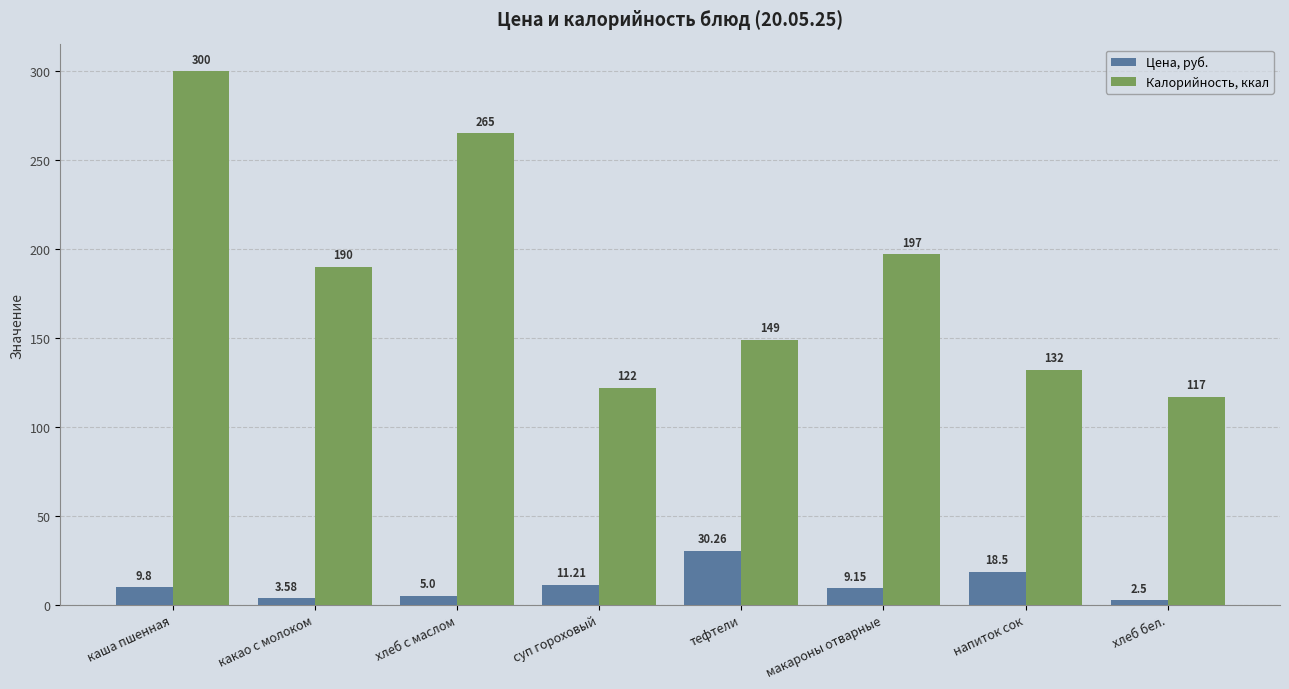

Count the number of data series in this chart.

2